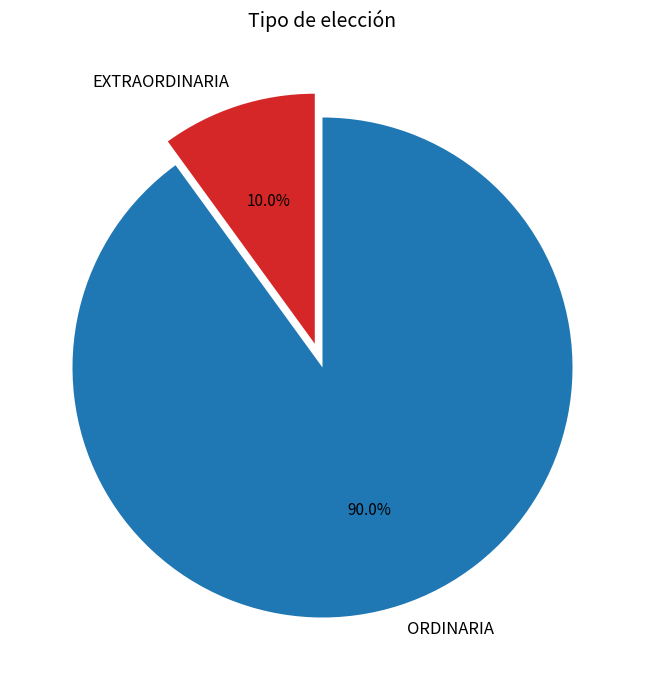

Rank the categories by value from highest to lowest.

ORDINARIA, EXTRAORDINARIA